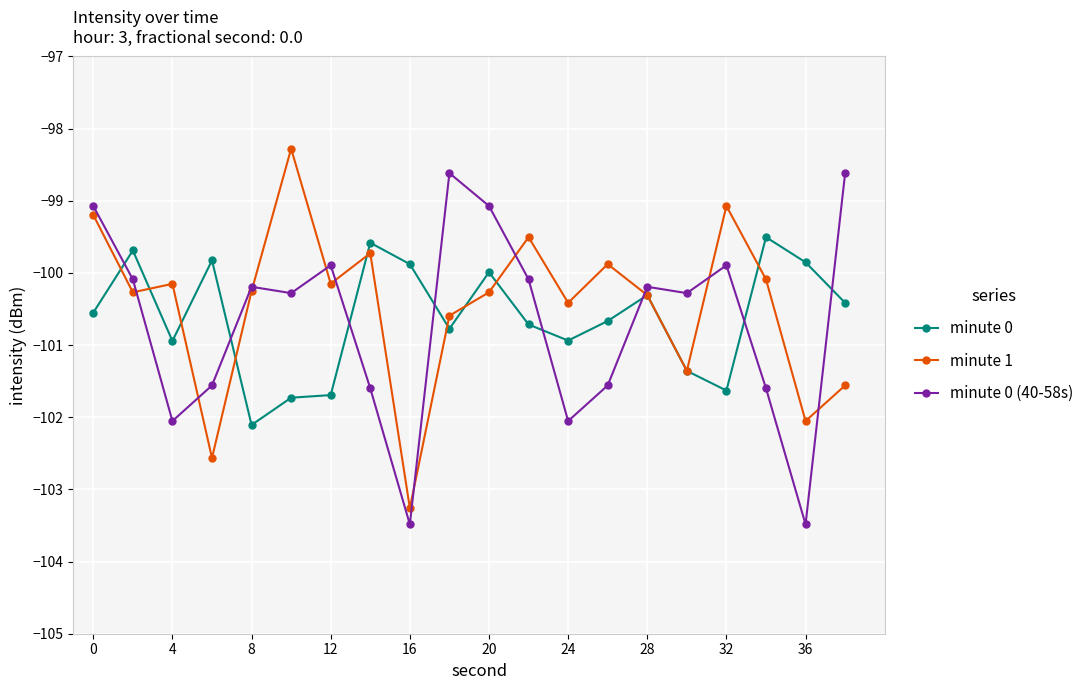

What is the minimum value for minute 1?

-103.3